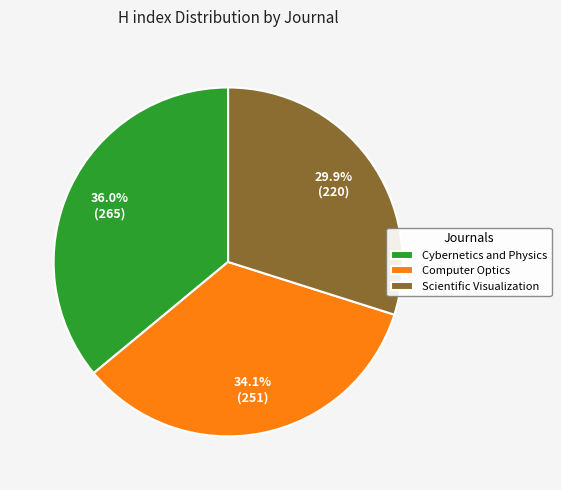

Is Scientific Visualization the majority of the pie?

No